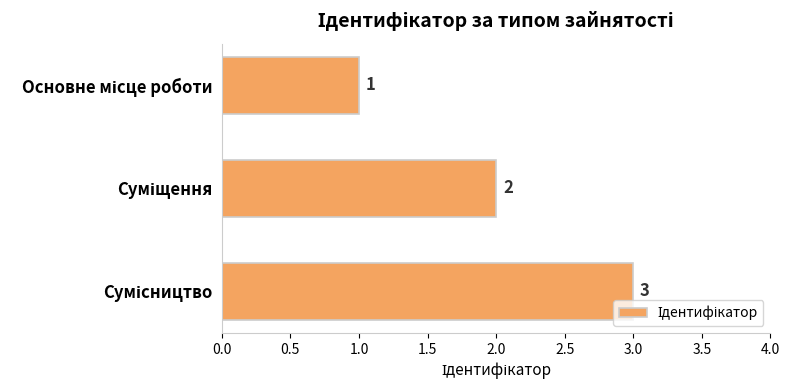

What is the smallest value displayed?

1